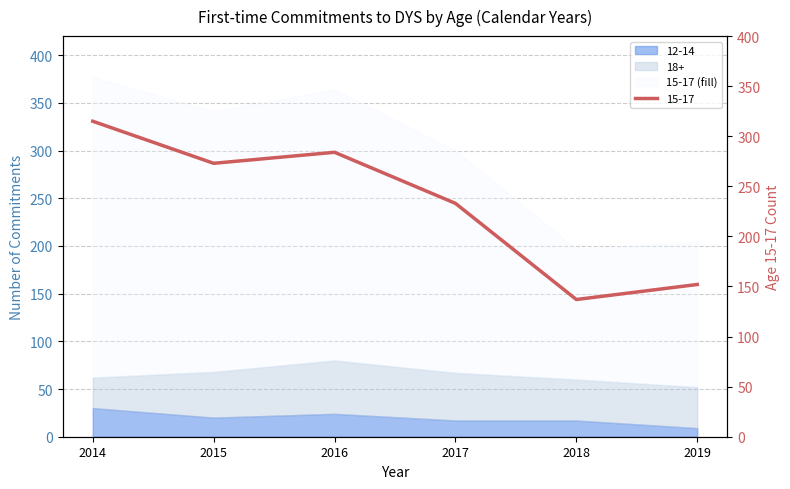

True or false: 18+ and 12-14 intersect in this chart.

False